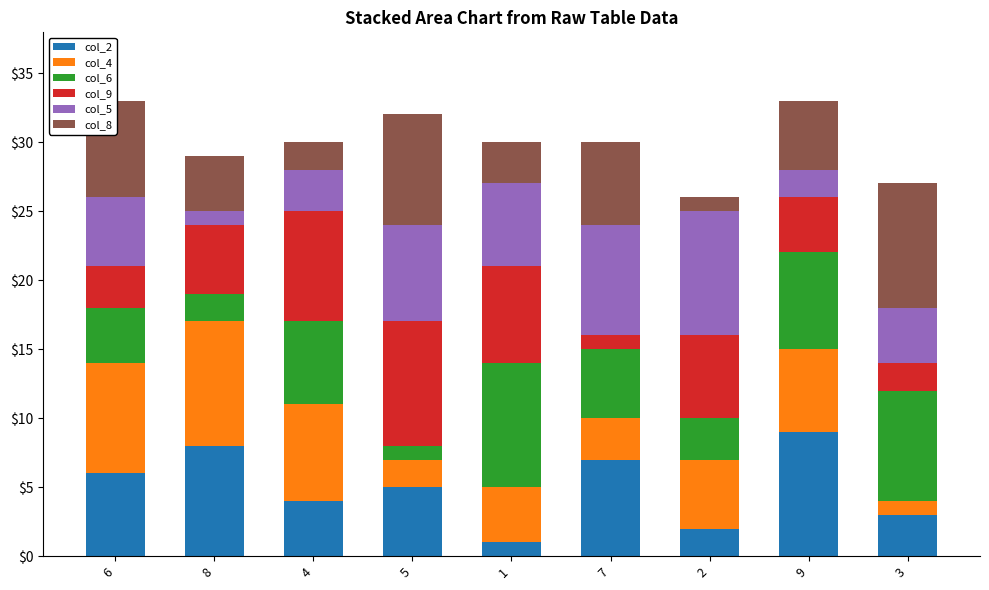

Count the number of data series in this chart.

6